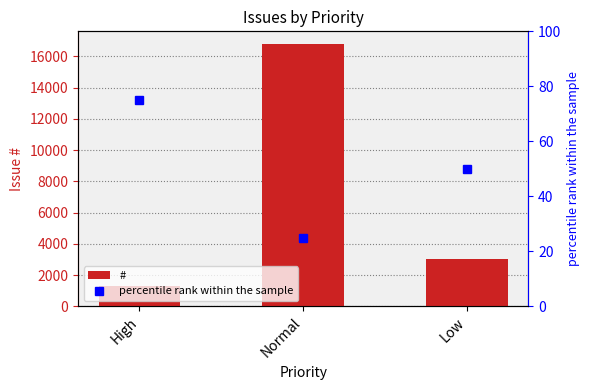

Which category has the highest value in the percentile rank within the sample series?

High